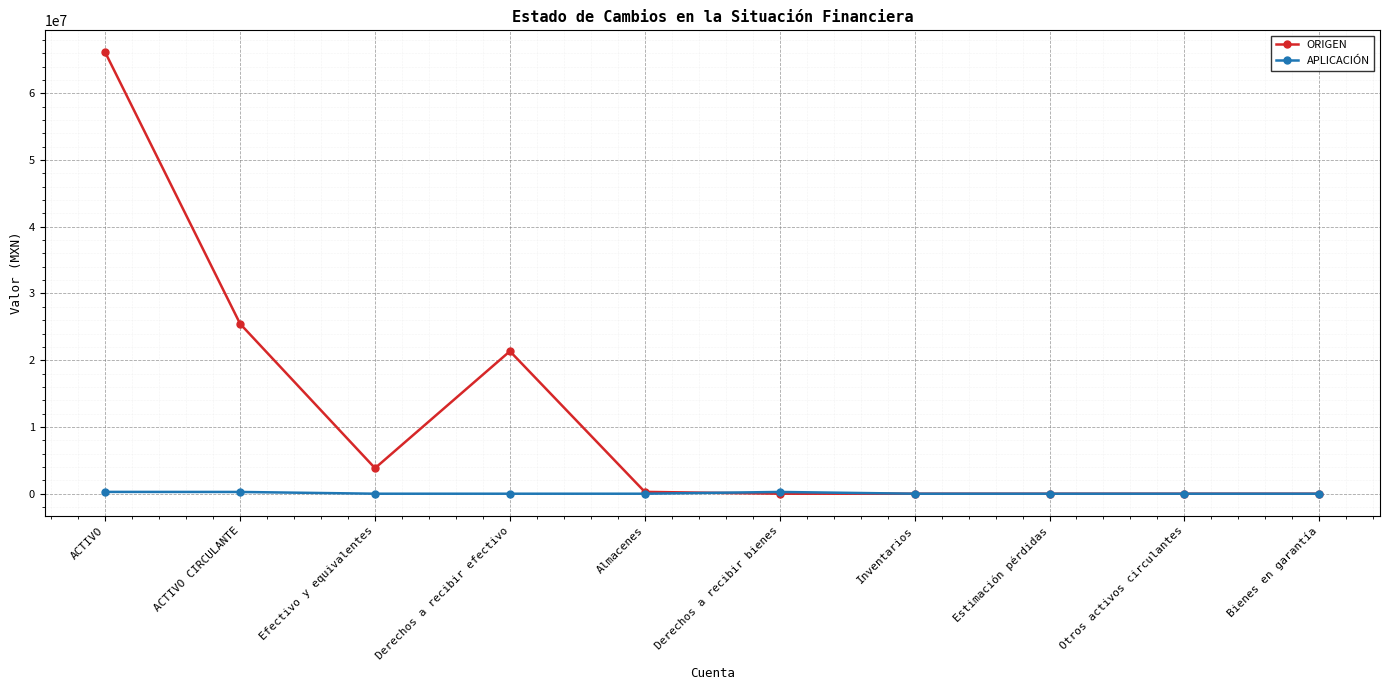

What is the maximum value shown in the chart?

66116260.4